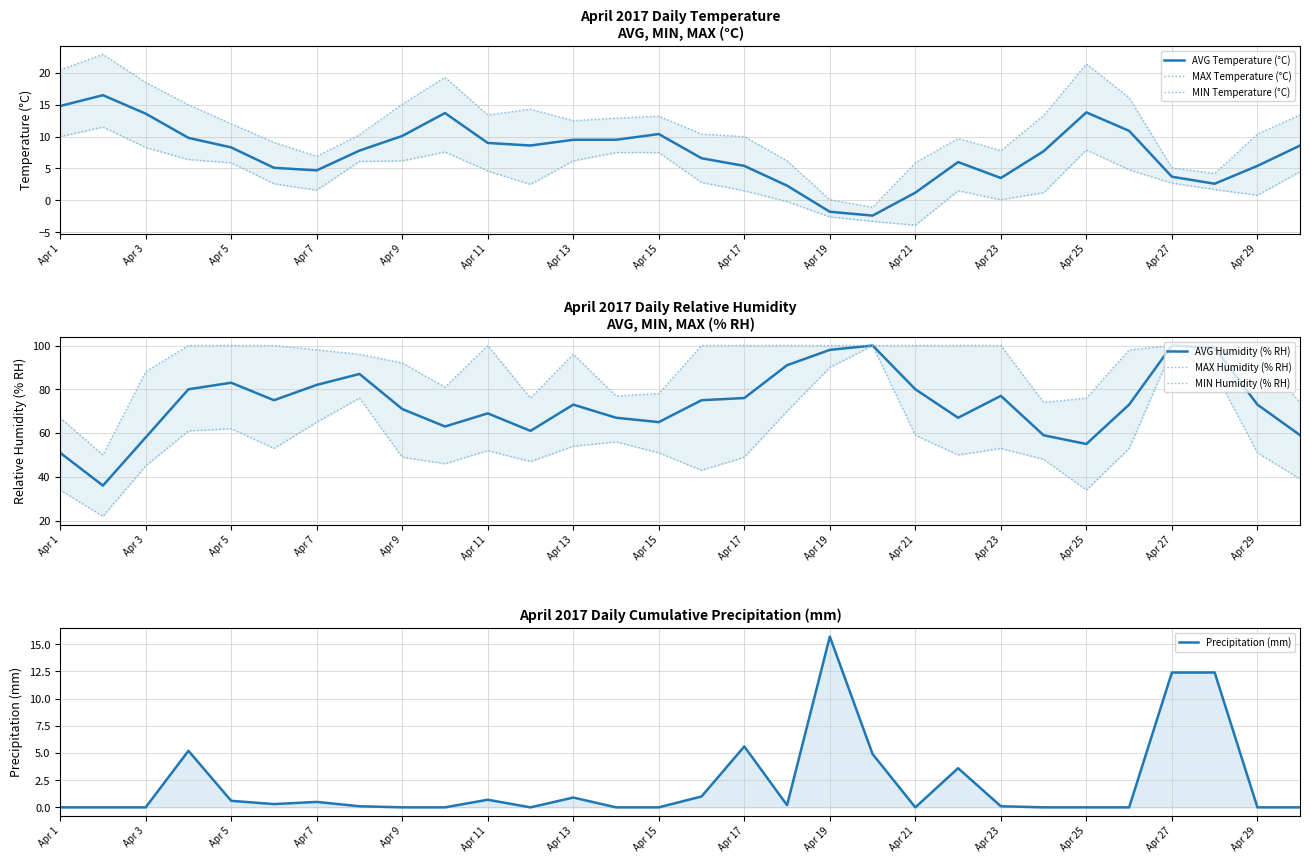

The AVG Temperature (°C) series shows 11.3 at Apr 24. True or false?

False